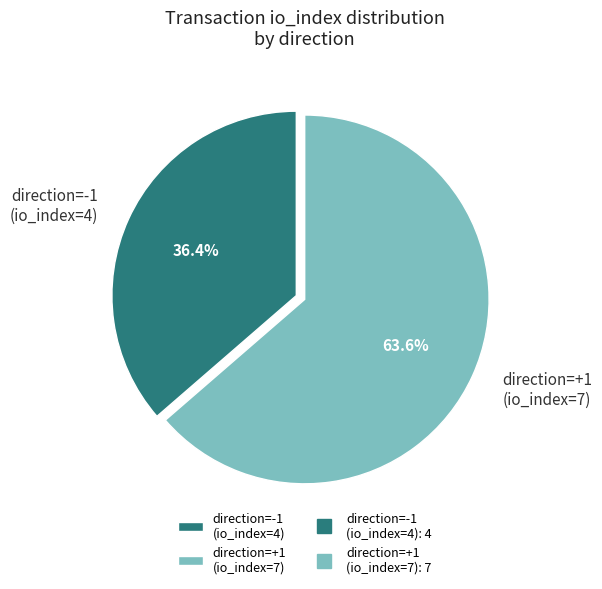

What is the majority slice?

direction=+1 (io_index=7)